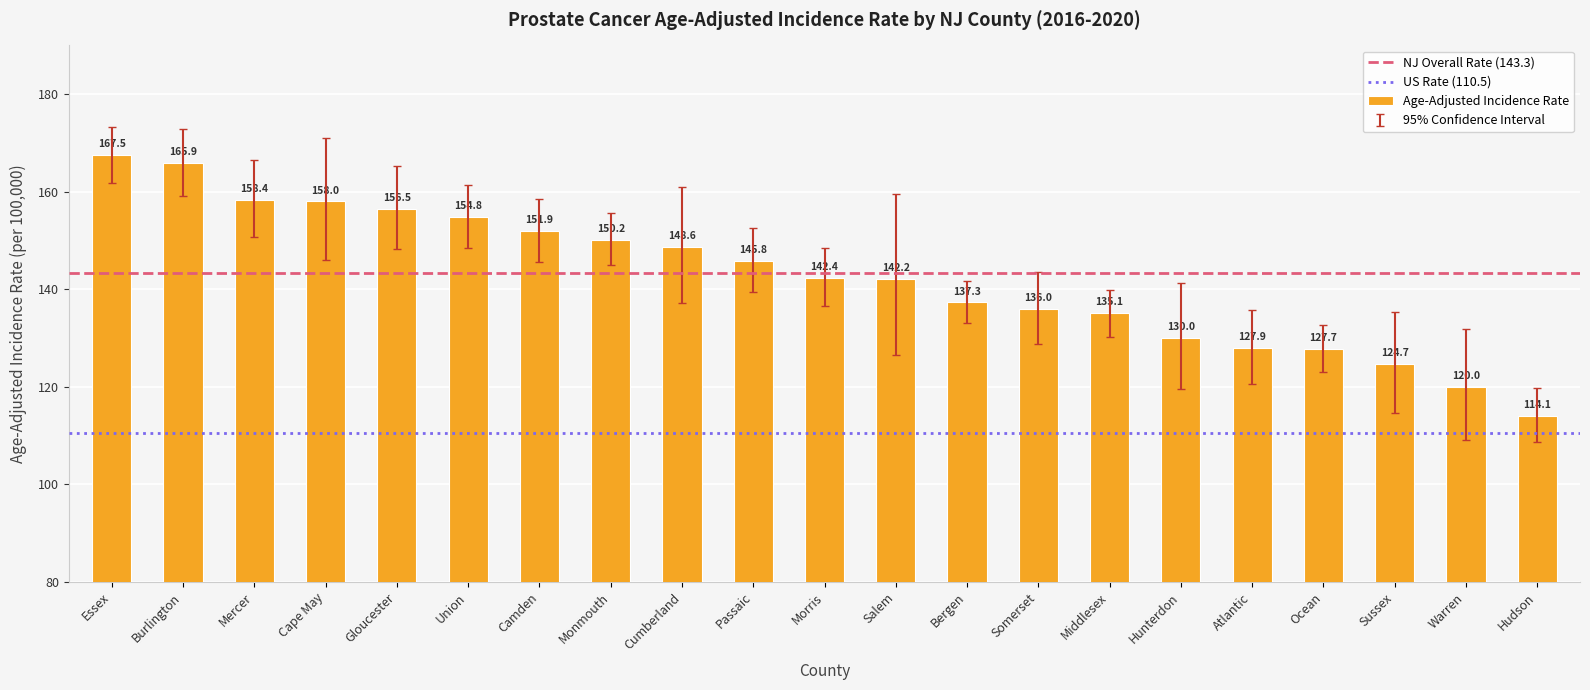

What is the sum of the values at Morris and Somerset?

278.4